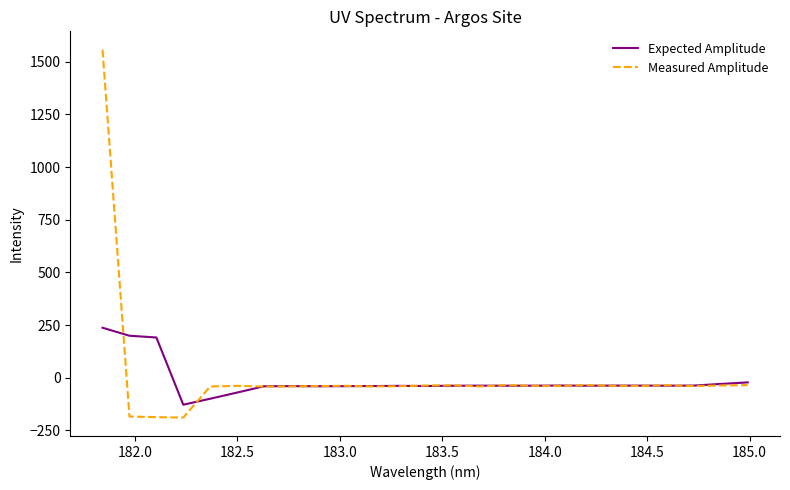

What is the highest value of the Measured Amplitude series?

1557.3